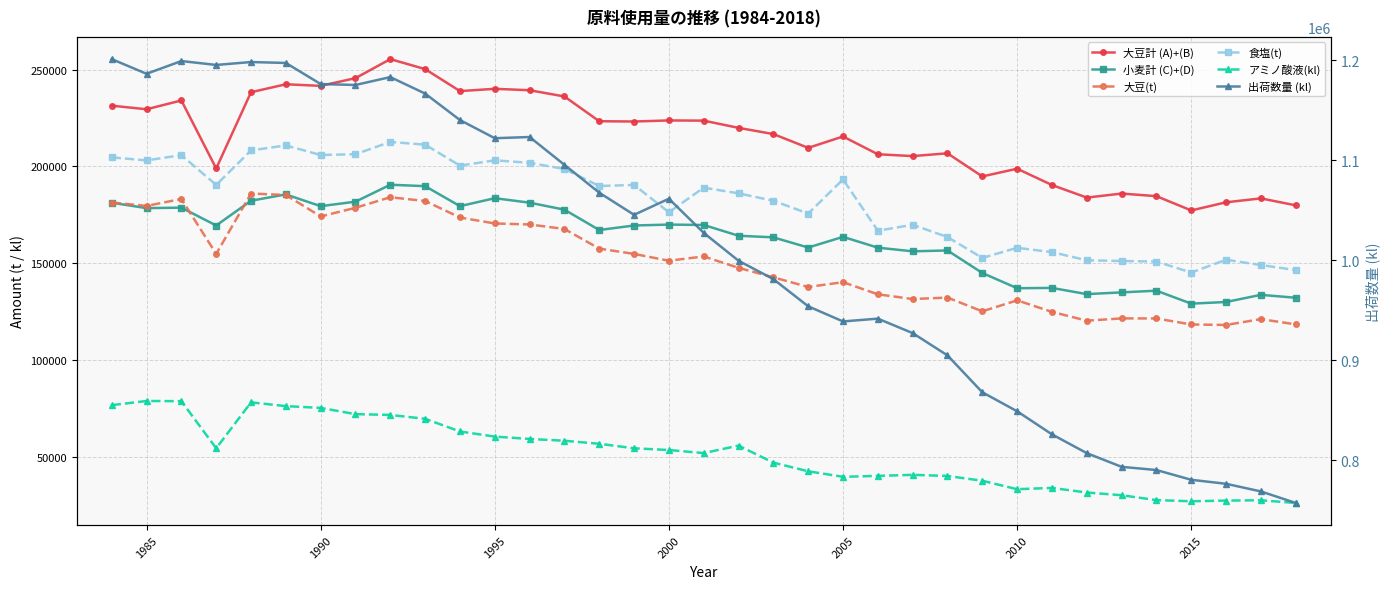

How many lines are shown in the chart?

6